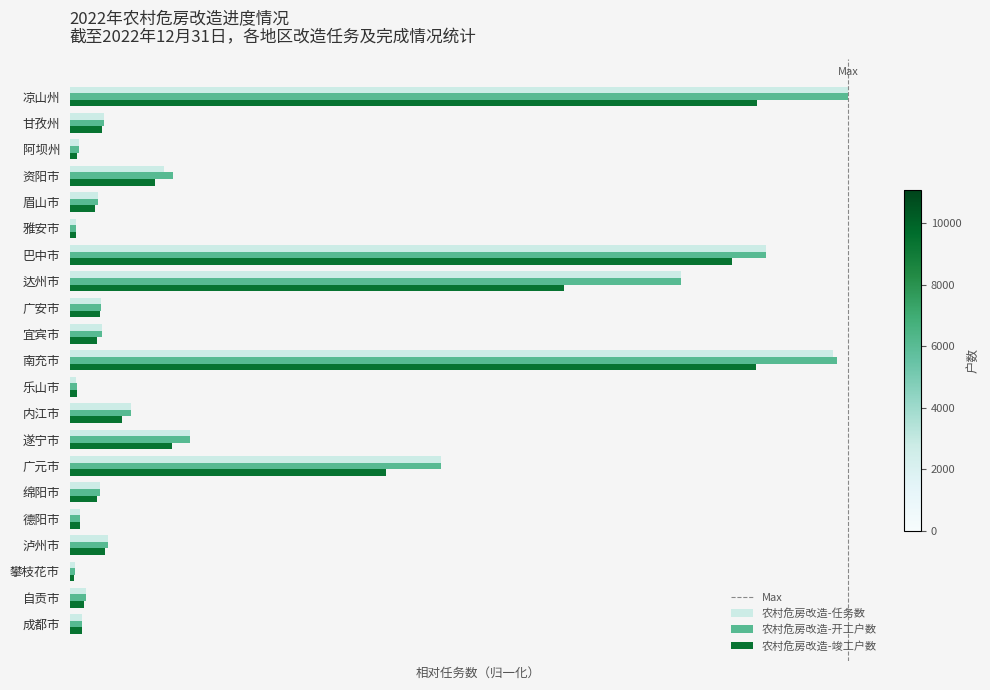

How many categories are shown in the chart?

21